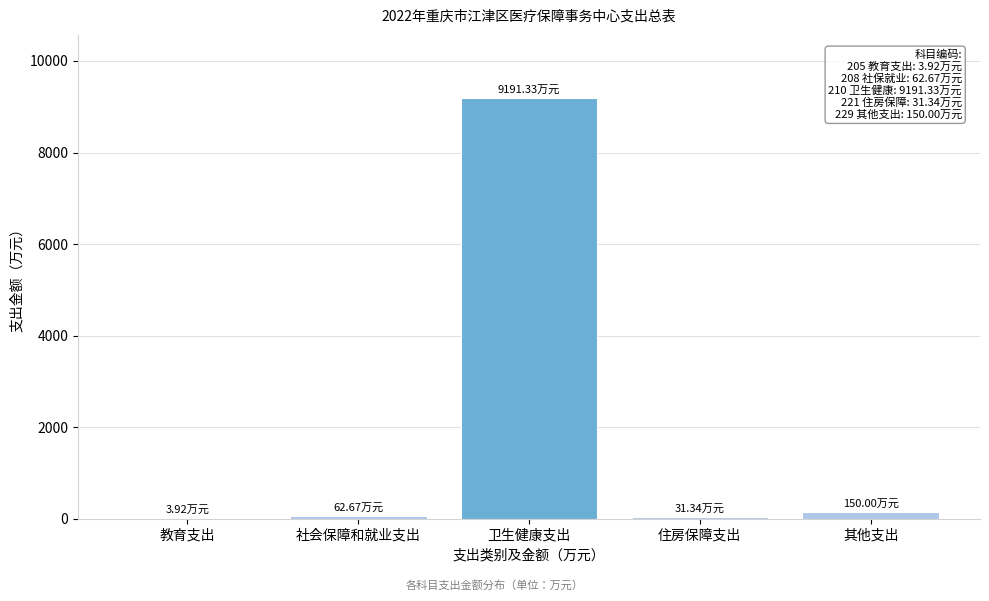

Between 卫生健康支出 and 其他支出, which is larger?

卫生健康支出